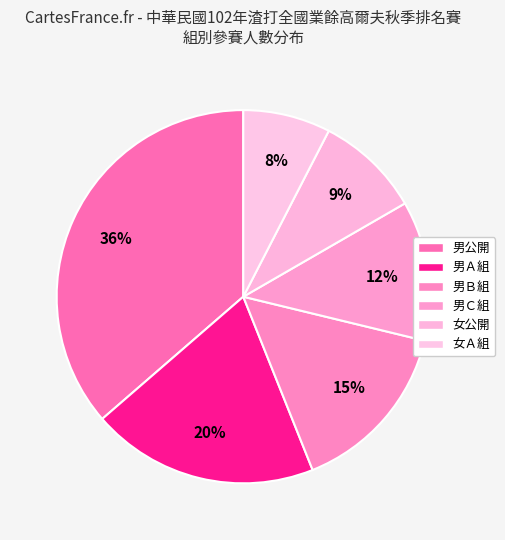

Count the number of slices in the pie.

6